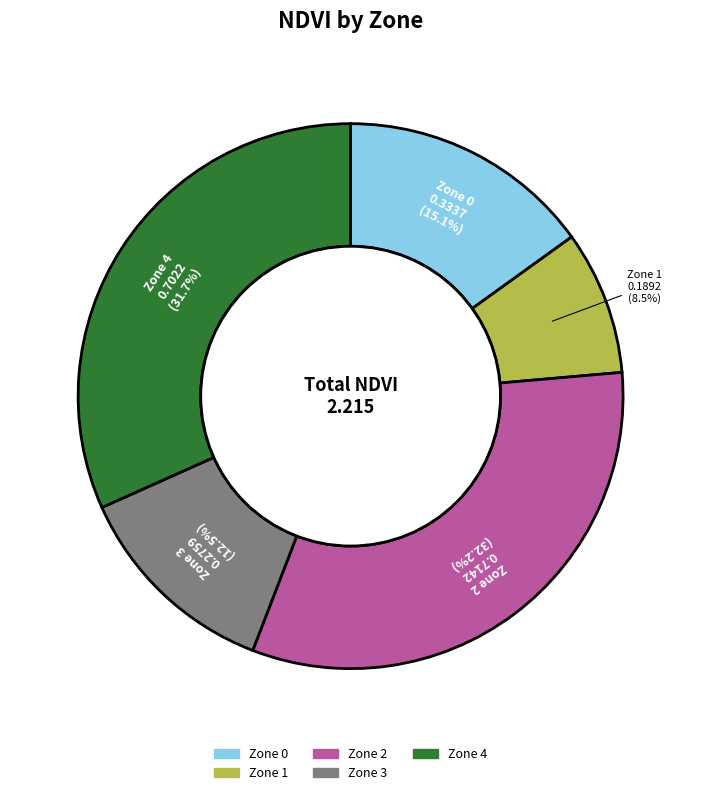

Does Zone 1 account for over 50% of the chart?

No